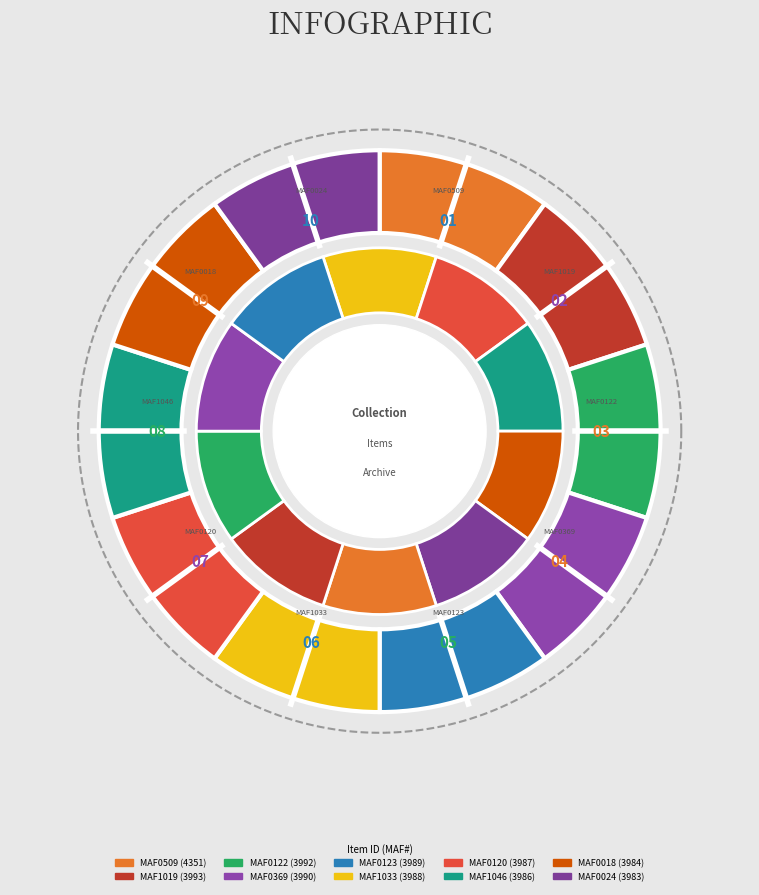

The MAF1019 slice represents 10% of the pie. True or false?

True